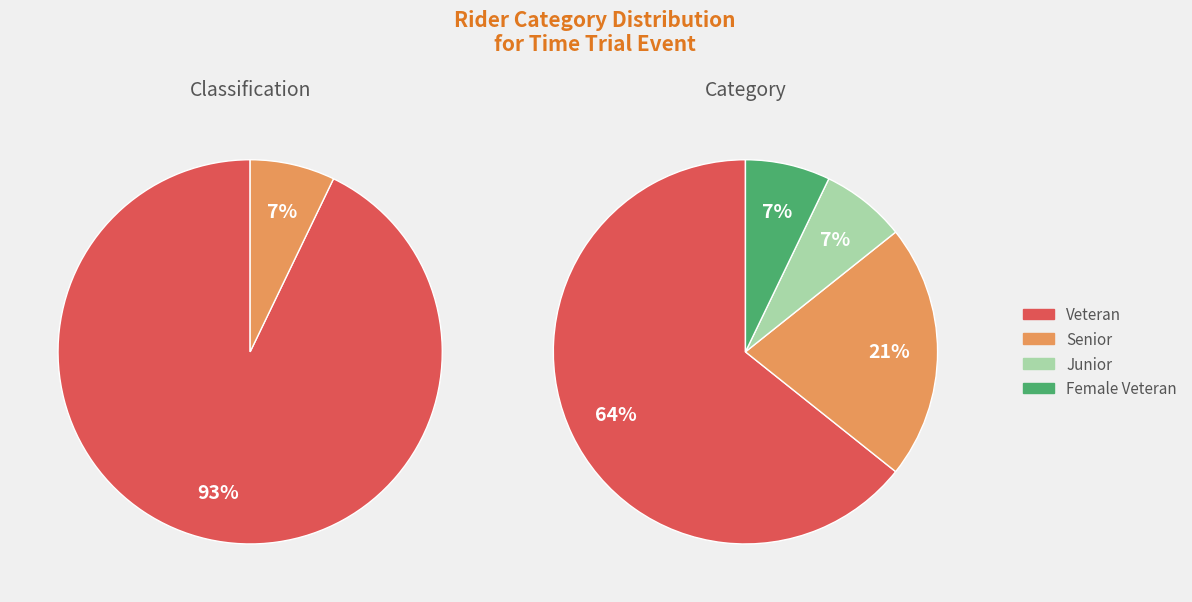

Which slice is the smallest?

Junior